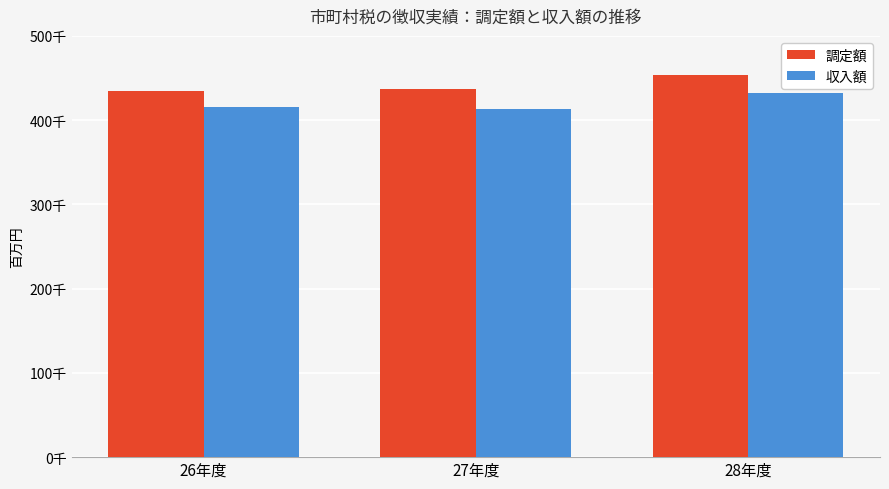

What is the sum of the 調定額 values at 26年度 and 28年度?

888207